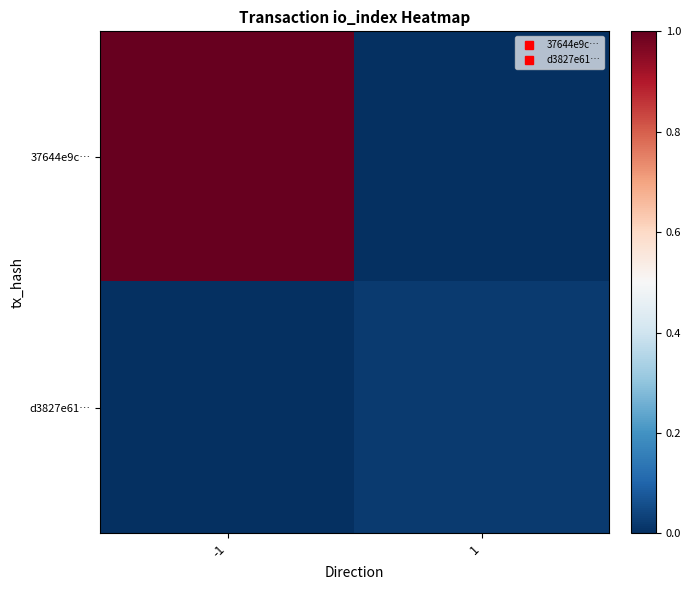

Rank the series at -1 from highest to lowest value.

37644e9c…, d3827e61…